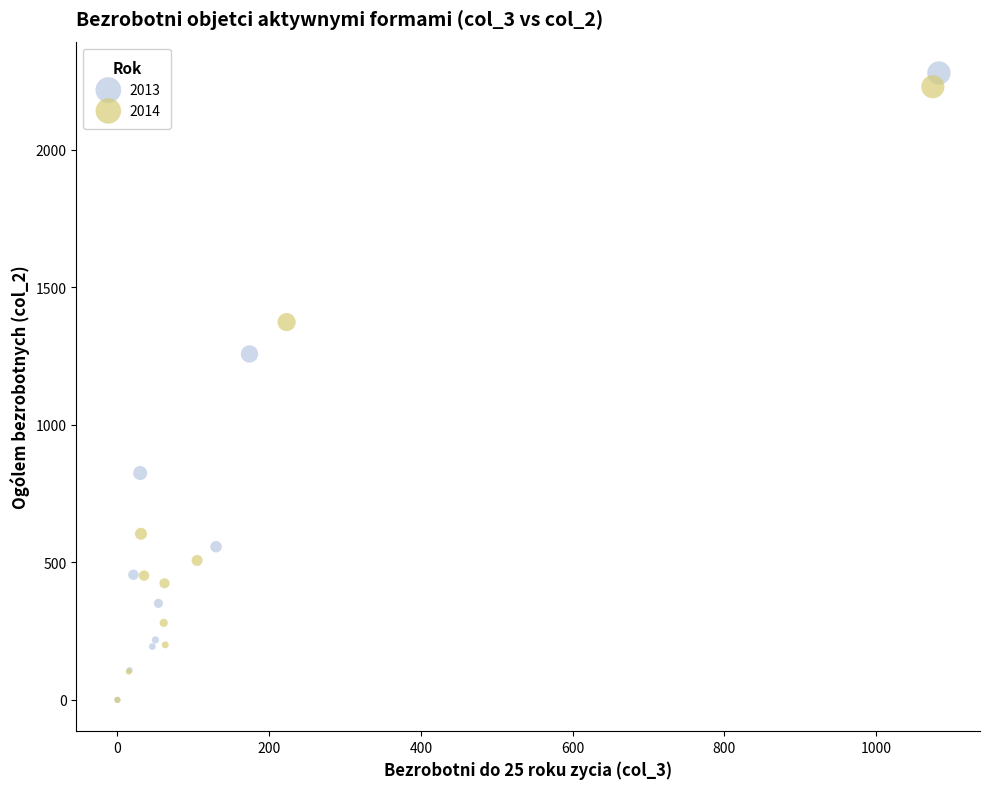

What are all the series names shown in the legend?

2013, 2014